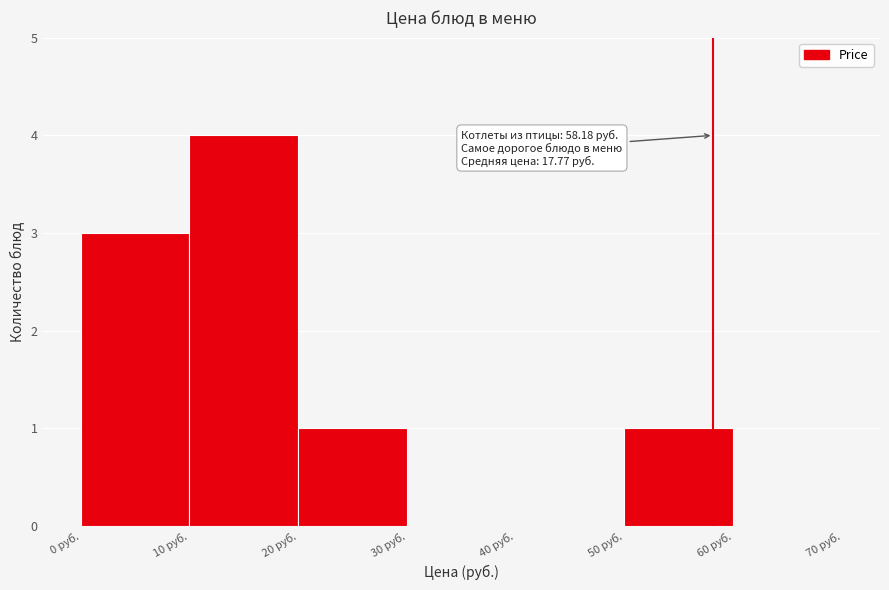

Over which range of the x-axis is the bar tallest?

10 to 20